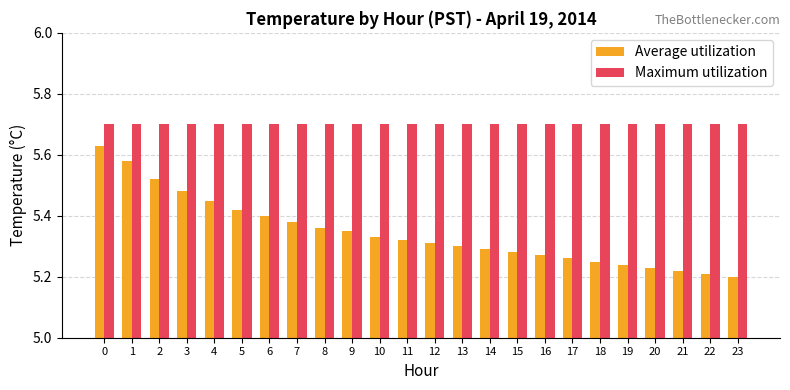

Which series has the widest spread of values?

Average utilization